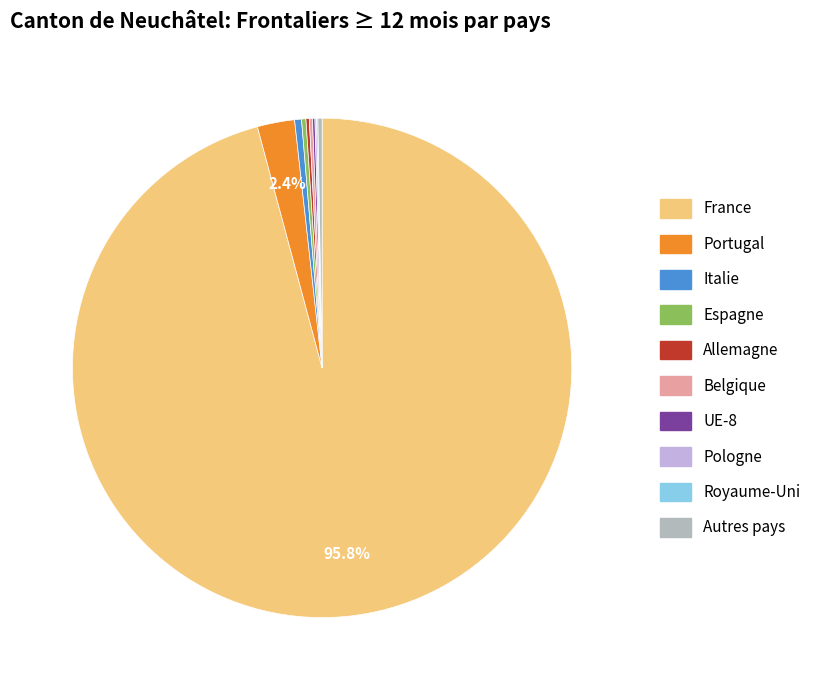

Does any single category account for the majority?

Yes